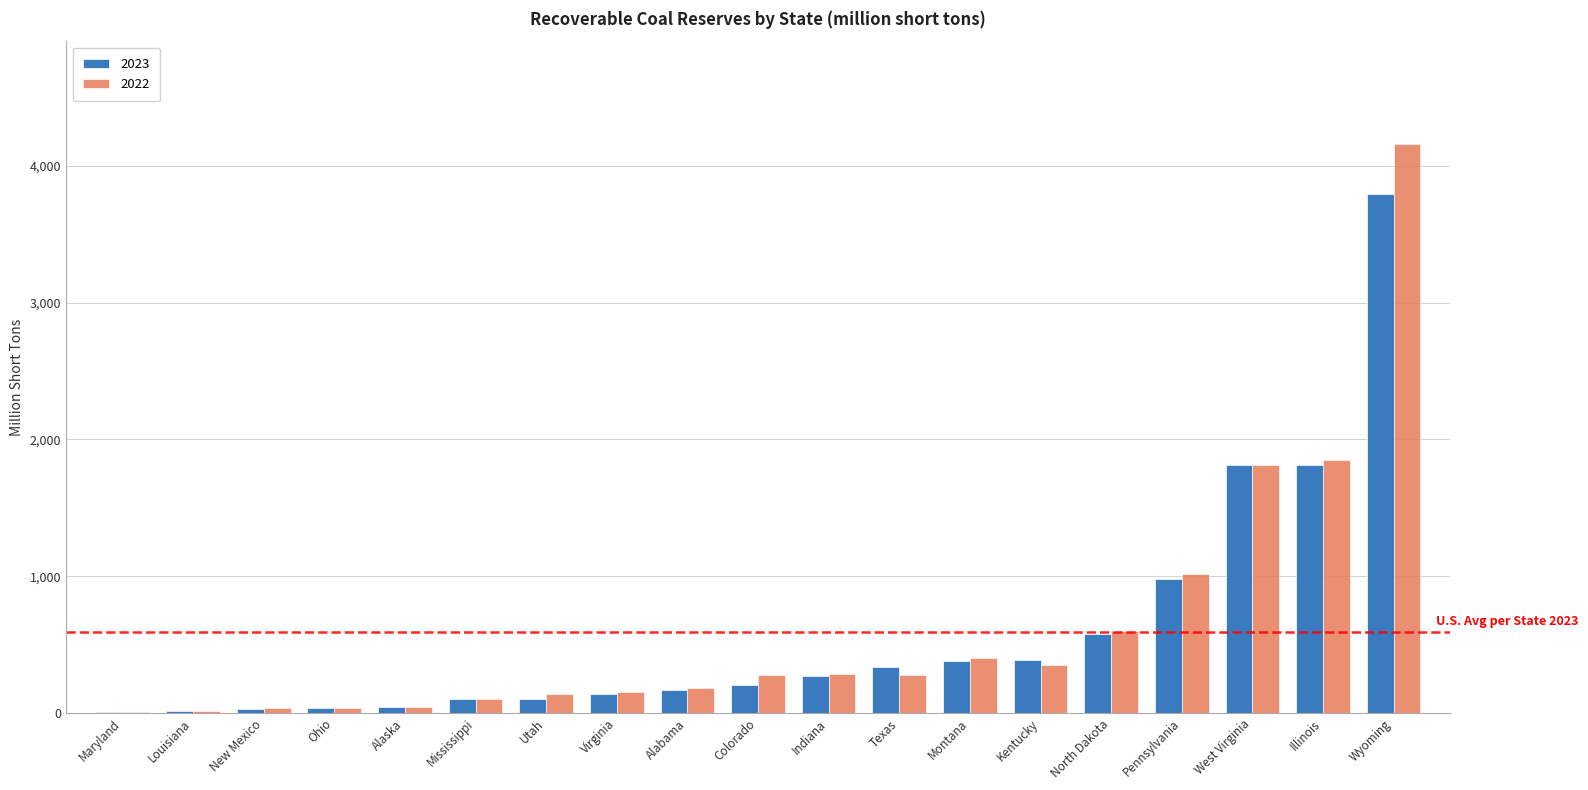

Between Utah and Montana, which series saw the biggest shift?

2023